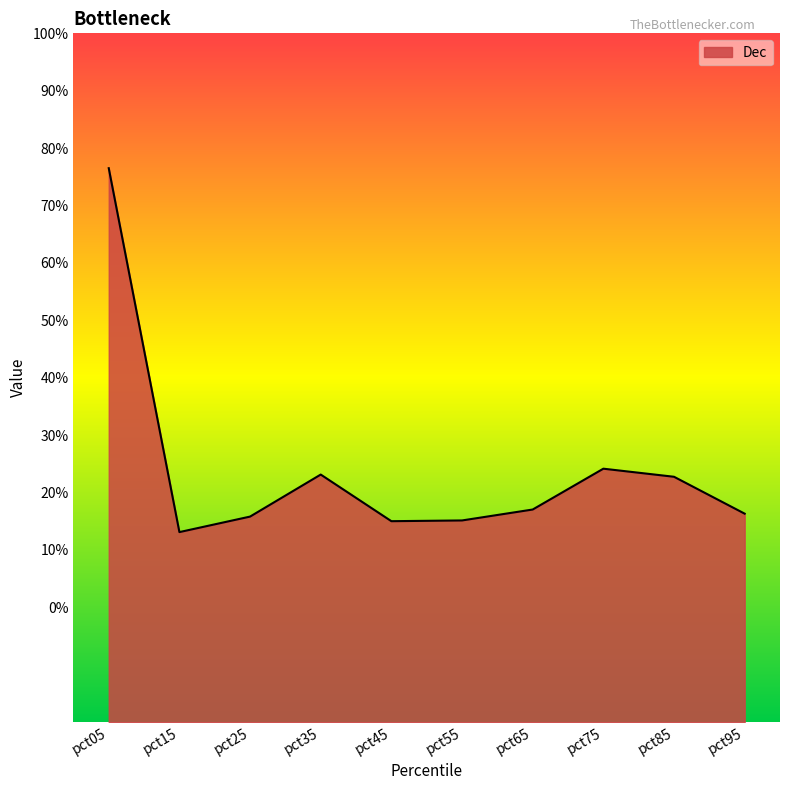

What is the minimum value shown in the chart?

0.1